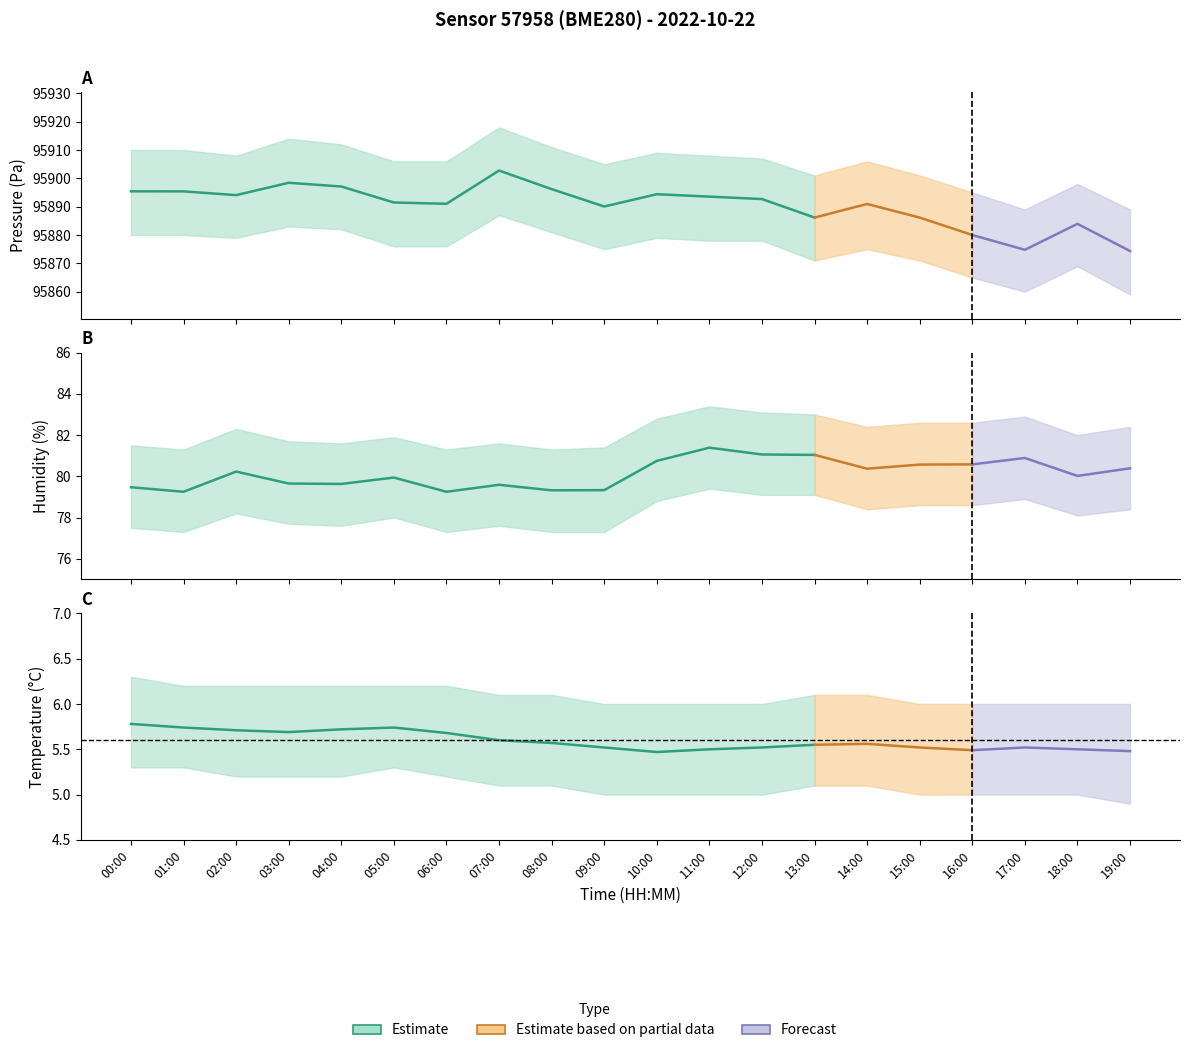

How many data points in pressure are less than 95892?

10